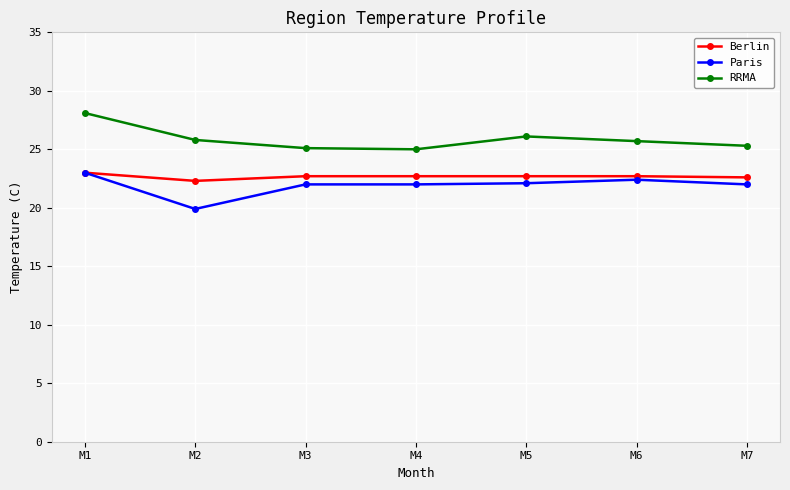

What is the value of the RRMA point at the 6th from the left?

25.7